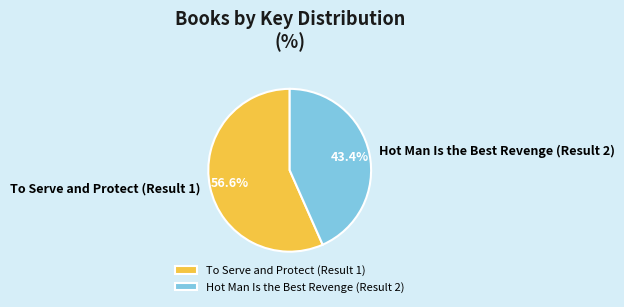

What is the majority slice?

To Serve and Protect (Result 1)